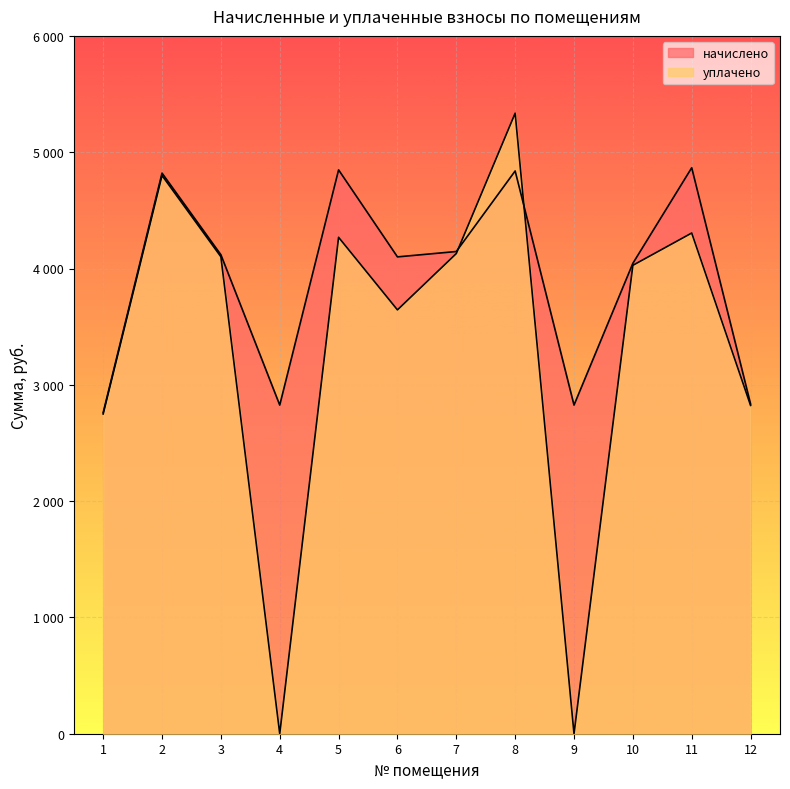

What is the total value across all series at 10?

8071.9